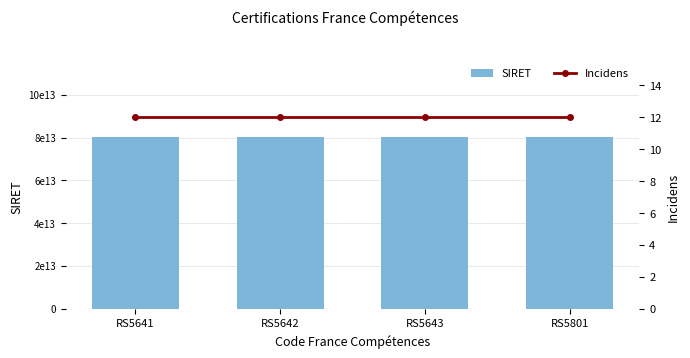

Is the value of Incidens at RS5642 greater than the value of SIRET at RS5641?

No